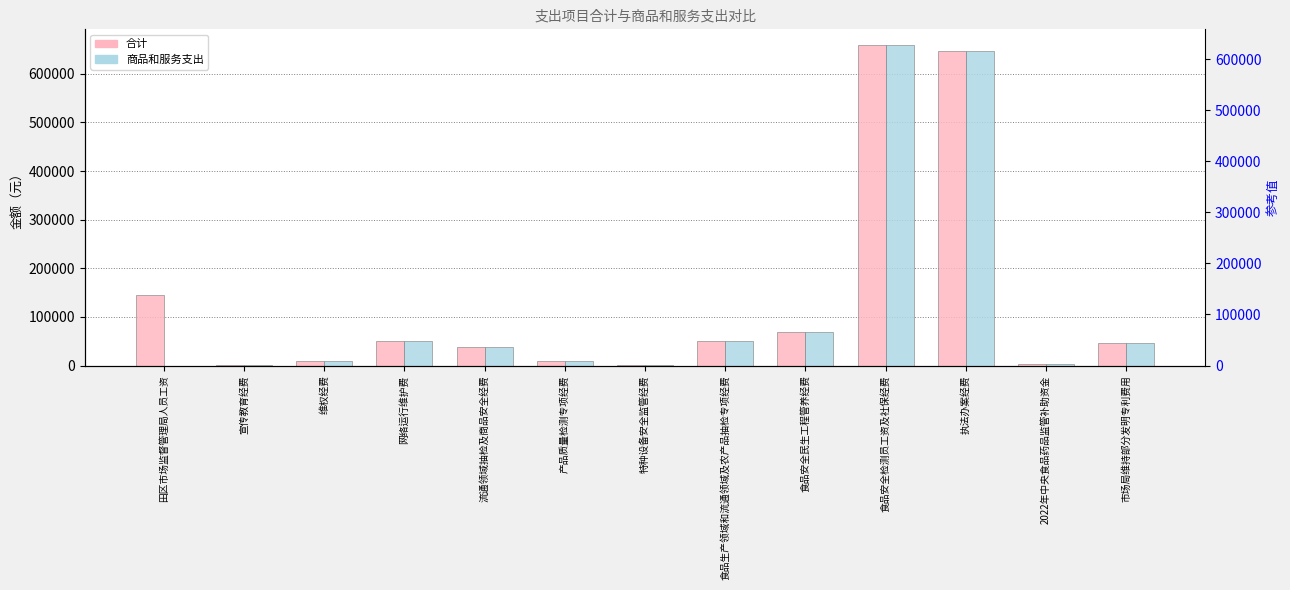

List the series in order of their peak value, lowest first.

合计, 商品和服务支出